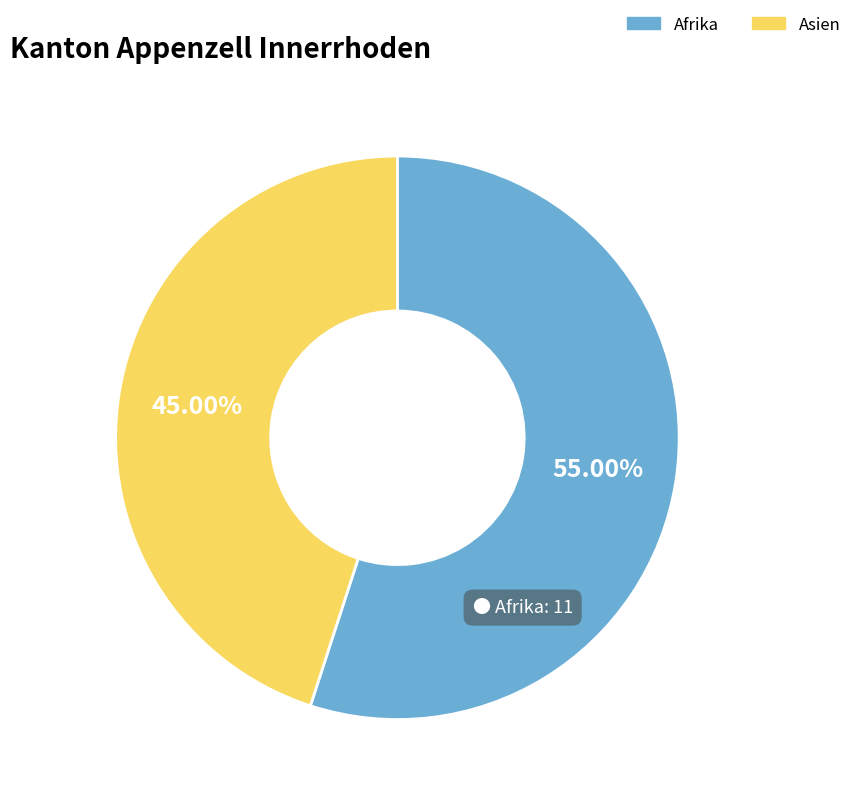

Between Asien and Afrika, which is larger?

Afrika